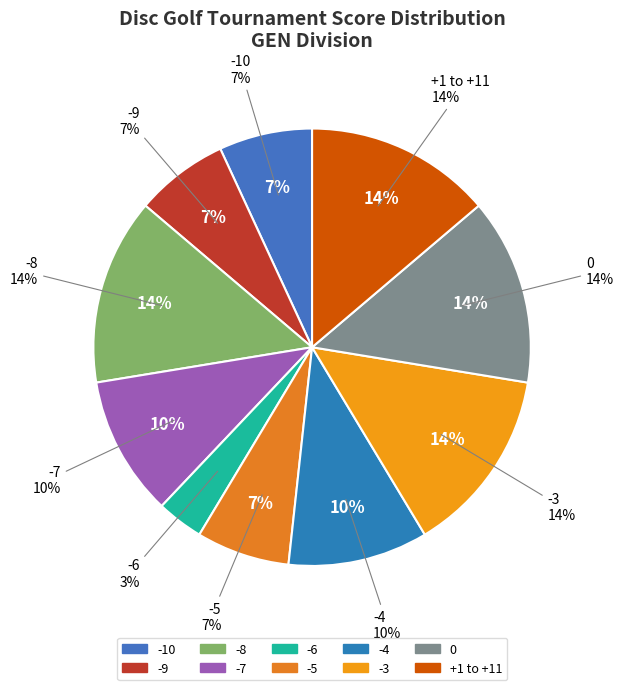

Which category has the biggest portion of the pie?

+11 (30)